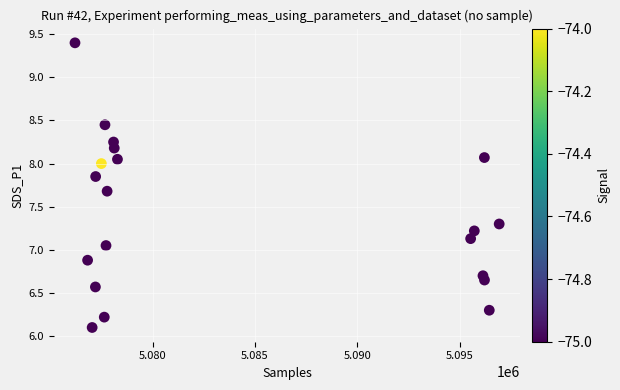

What is the range of Y values (max minus min)?

3.3